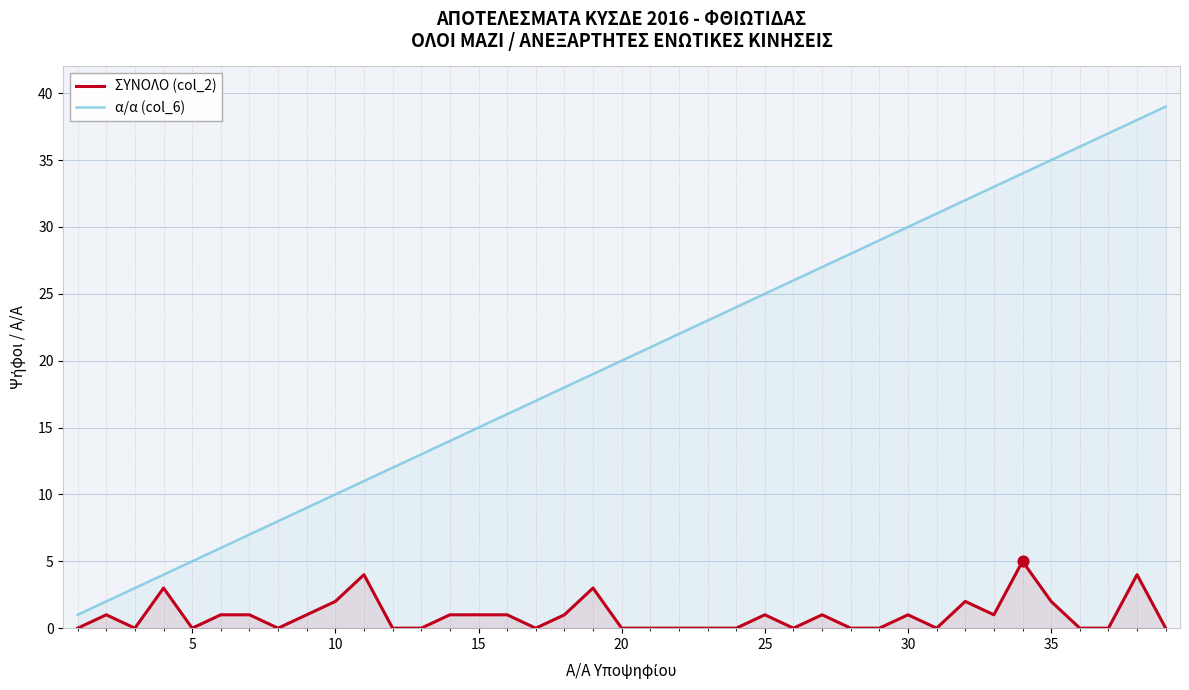

Which series has the largest total across all categories?

α/α (col_6)